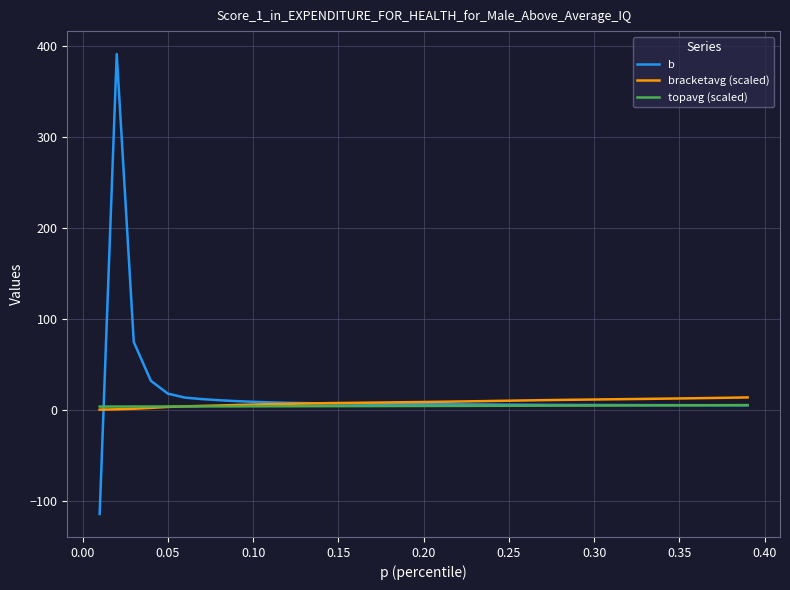

What is the difference between the second highest and second lowest values in the topavg (scaled) series?

1.6